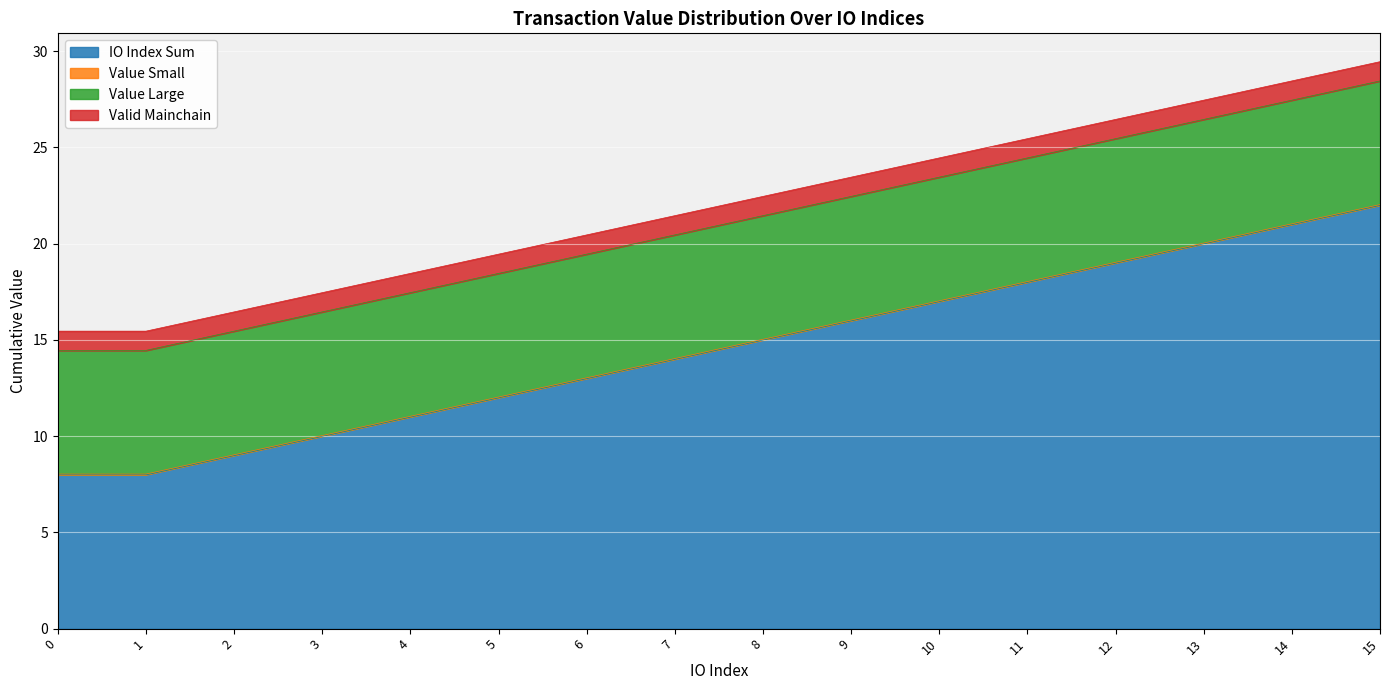

At how many categories does at least one series exceed 7?

16